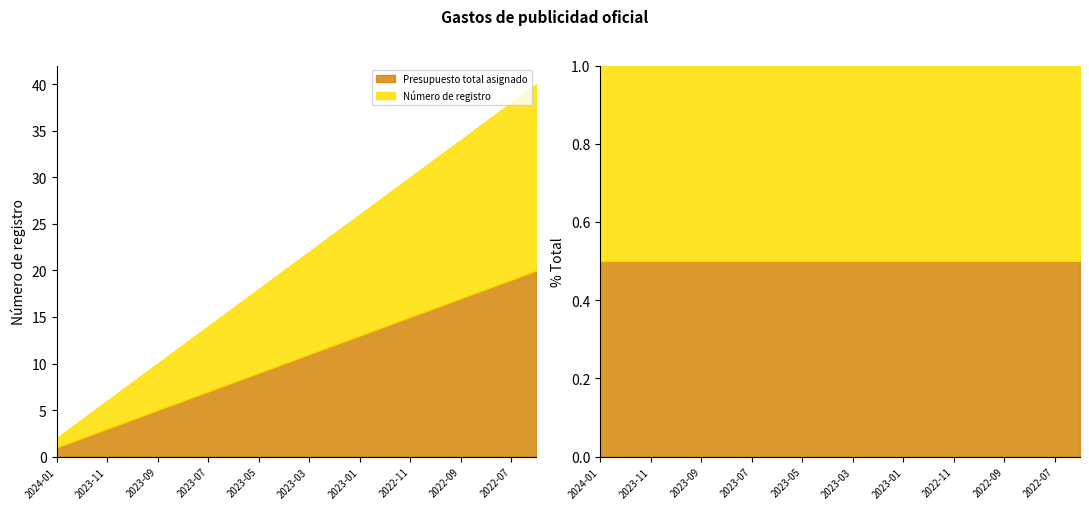

How many values in the Número de registro series are below 11?

10